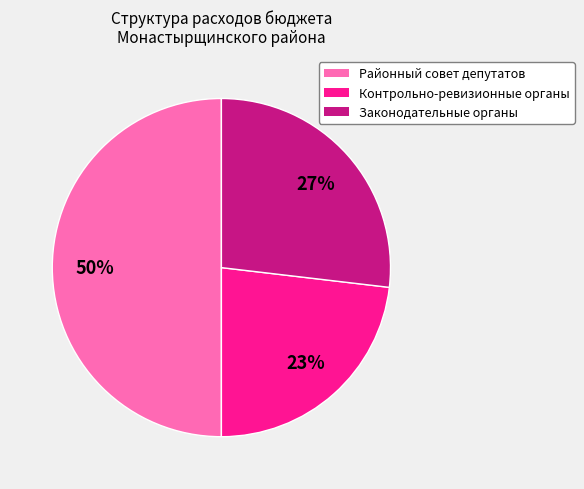

To the nearest percent, what is the difference between the largest and smallest slice percentages?

27%